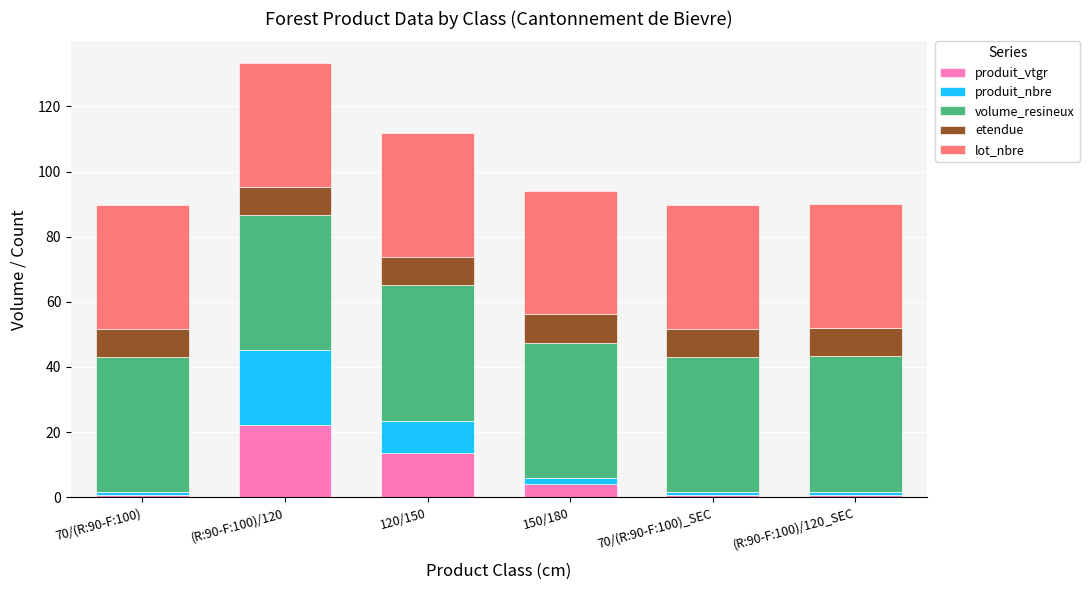

What is the highest value of the produit_vtgr series?

22.1